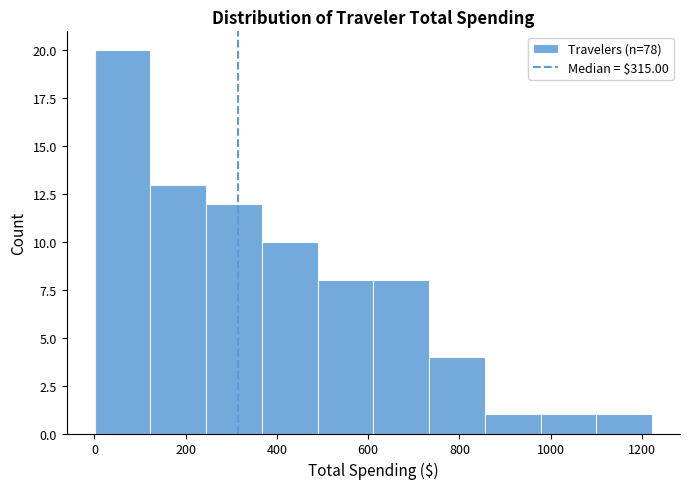

Reading left to right, transcribe this chart: for each bar, give the range it covers on the x-axis and its height. Neither the bar edges nor the heights are printed on the chart, so give them approximately, as read against the axes.

0 to 120: 20
120 to 240: 13
240 to 360: 12
360 to 480: 10
480 to 620: 8
620 to 740: 8
740 to 860: 4
860 to 980: 1
980 to 1100: 1
1100 to 1220: 1